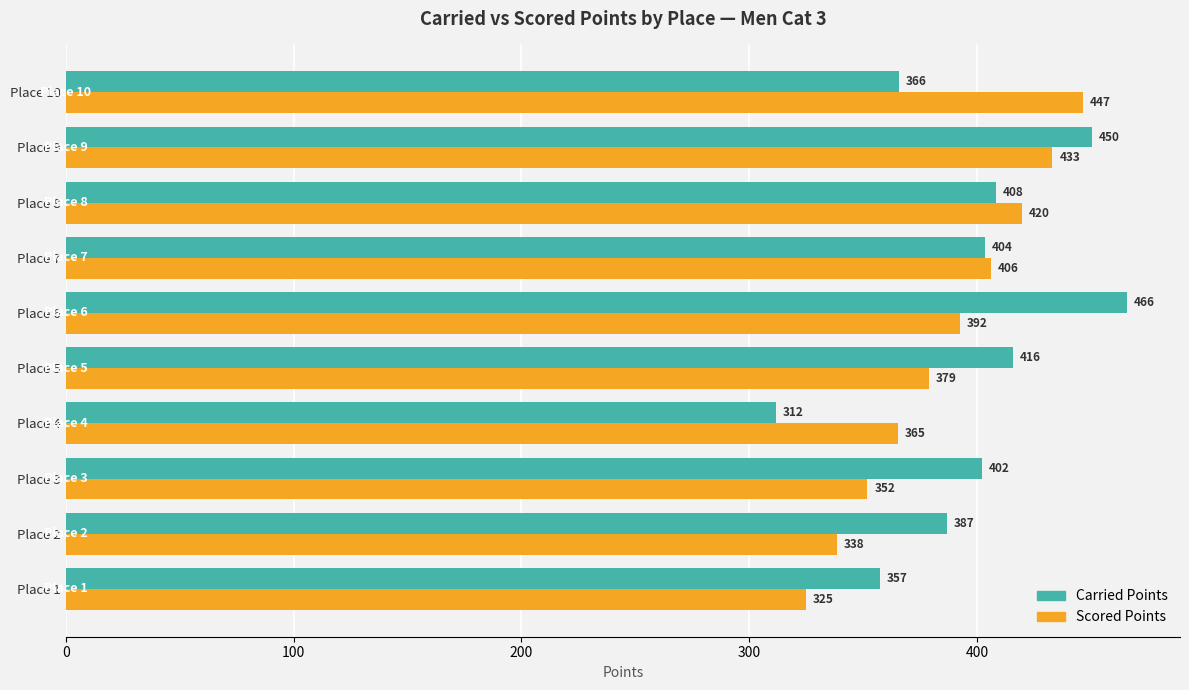

The value of Scored Points at Place 8 is 419.5. True or false?

True